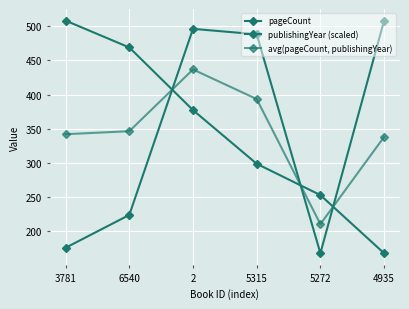

What value does the publishingYear (scaled) series have at 2?

377.2